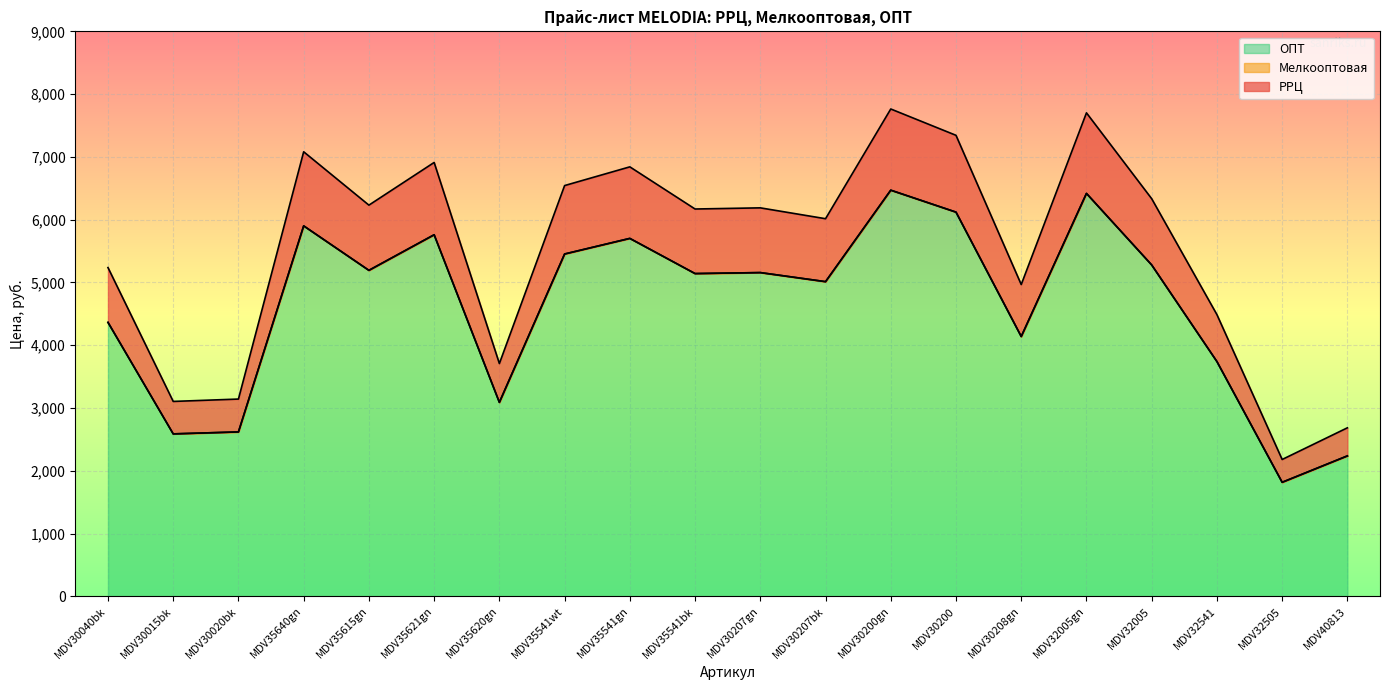

What is the difference between the highest and lowest values at MDV32505?

363.2